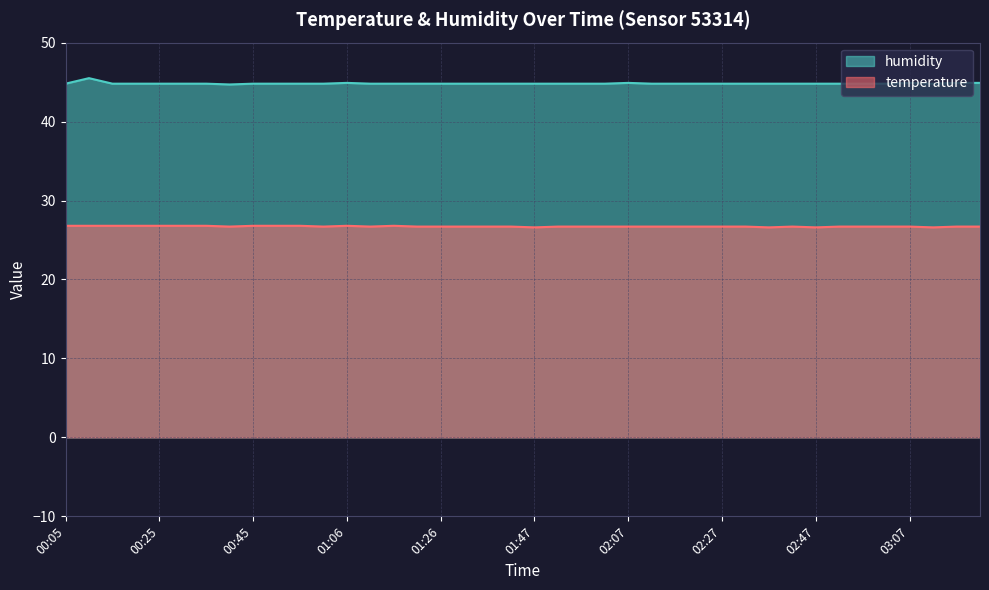

What value does the humidity series have at 02:17?

44.8